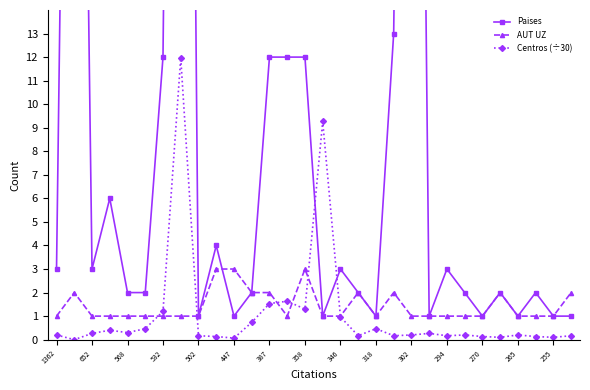

What value does the Centros (÷30) series have at 387?

1.5